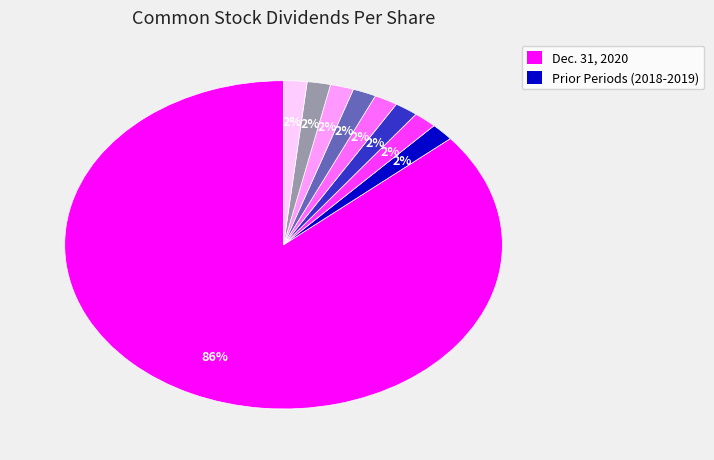

Does any single category account for the majority?

Yes